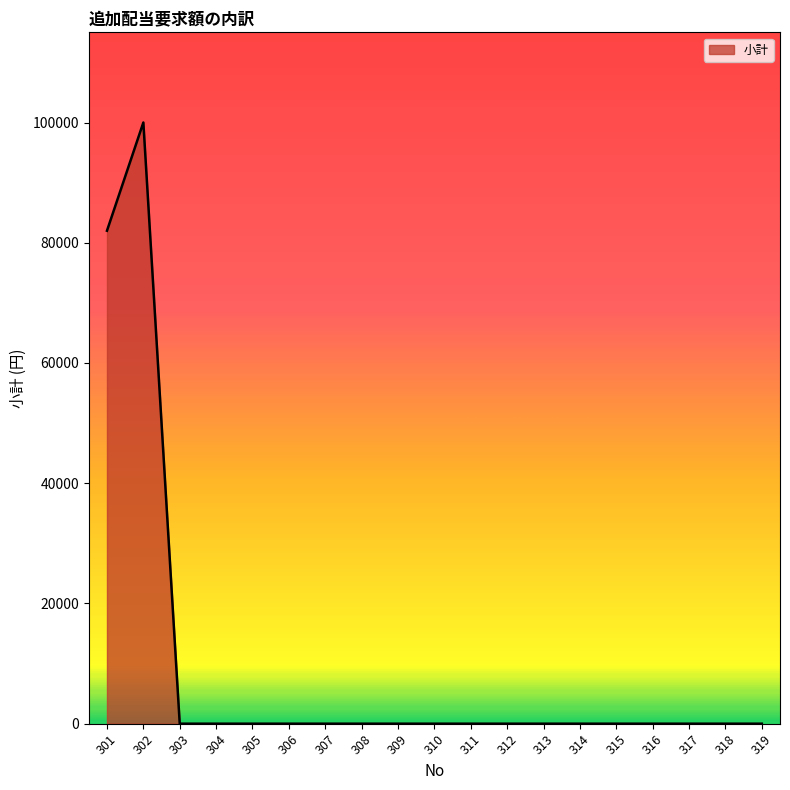

What is the greatest value displayed?

100000